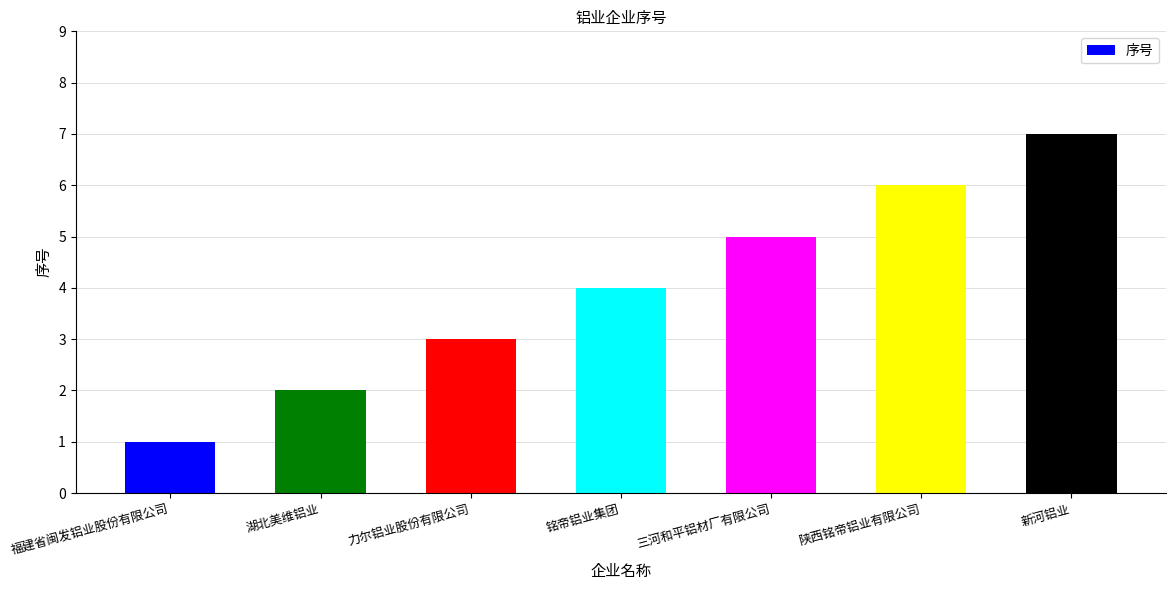

What is the approximate value at 新河铝业?

7